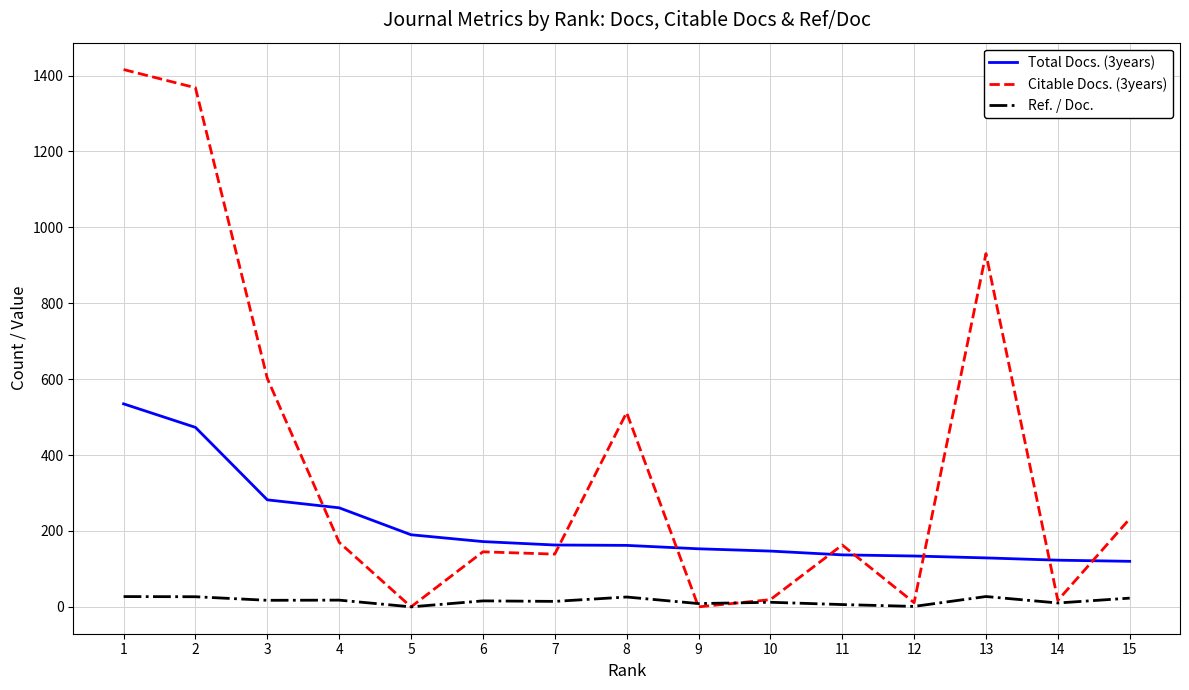

True or false: Total Docs. (3years) and Ref. / Doc. cross at least once.

False